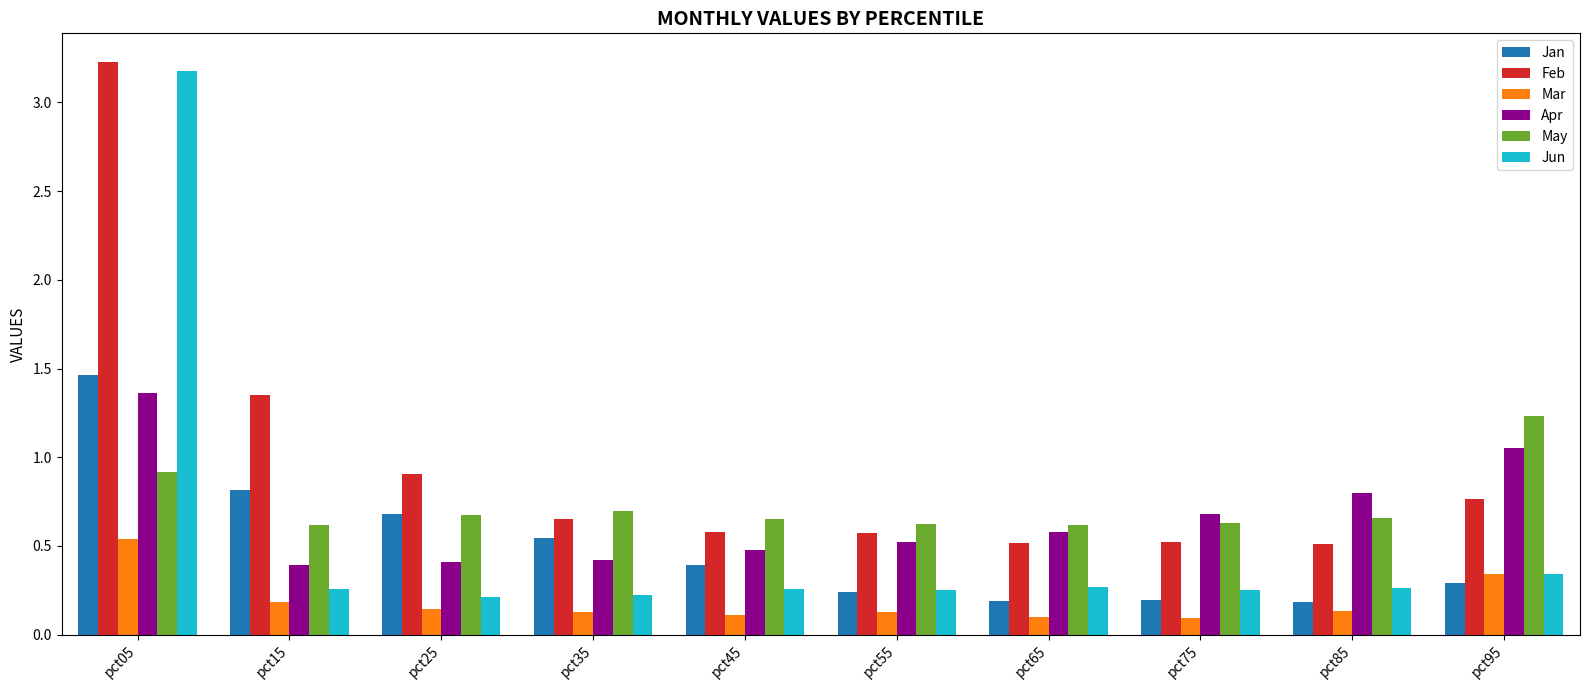

What is the total value across all series at pct75?

2.4